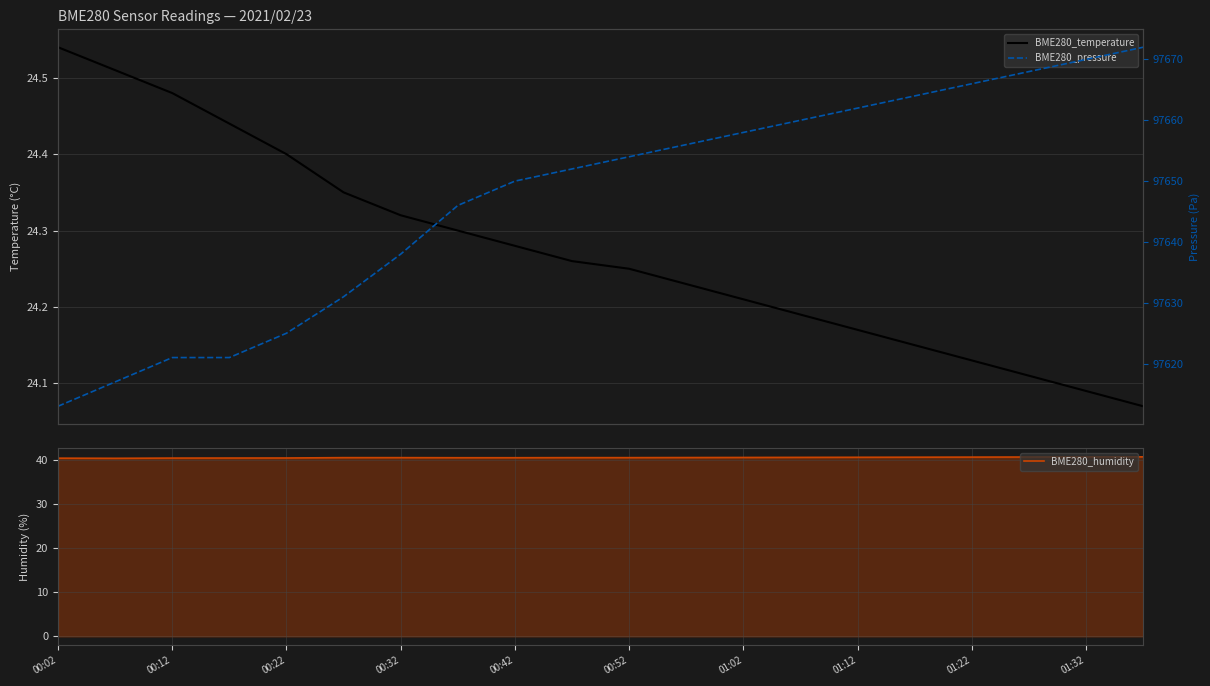

True or false: BME280_humidity has a value of 54.8 at 00:32.

False